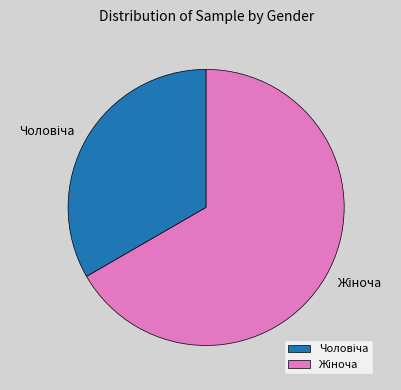

Is there any slice that represents more than half of the pie?

Yes